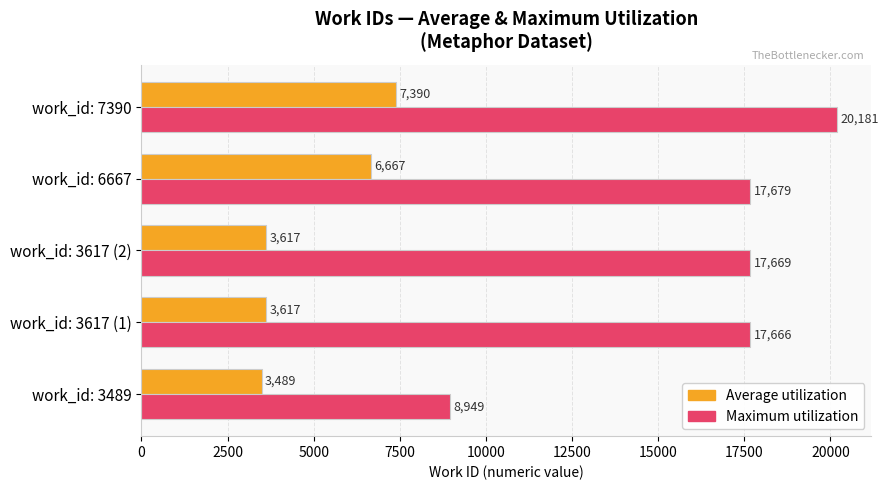

What is the difference between the highest and lowest values at work_id: 7390?

12791